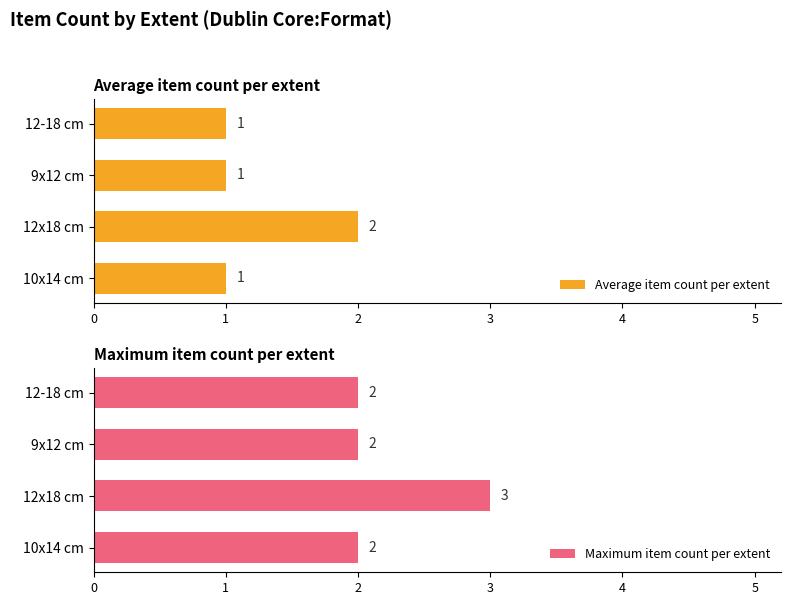

True or false: Average item count per extent has a value of 2 at 12x18 cm.

True